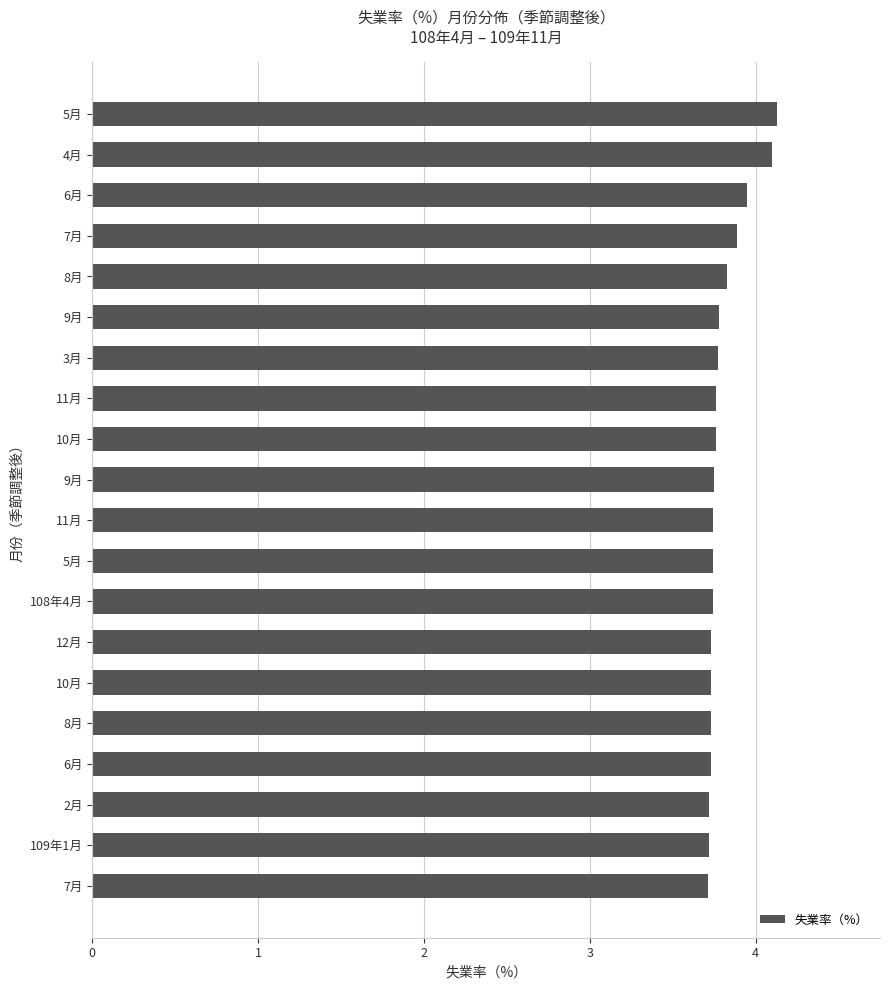

Does the chart contain any negative values?

No